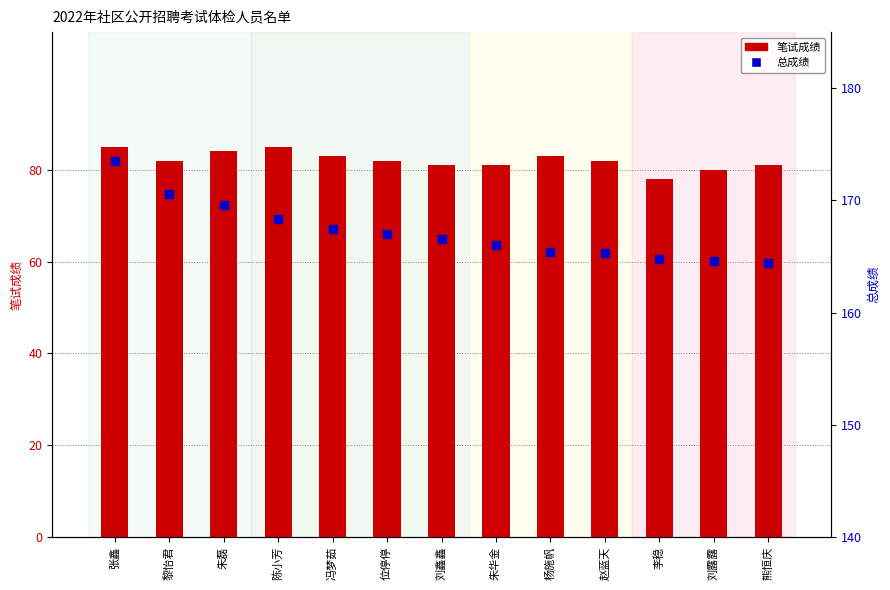

At which label does 总成绩 reach its peak?

张鑫